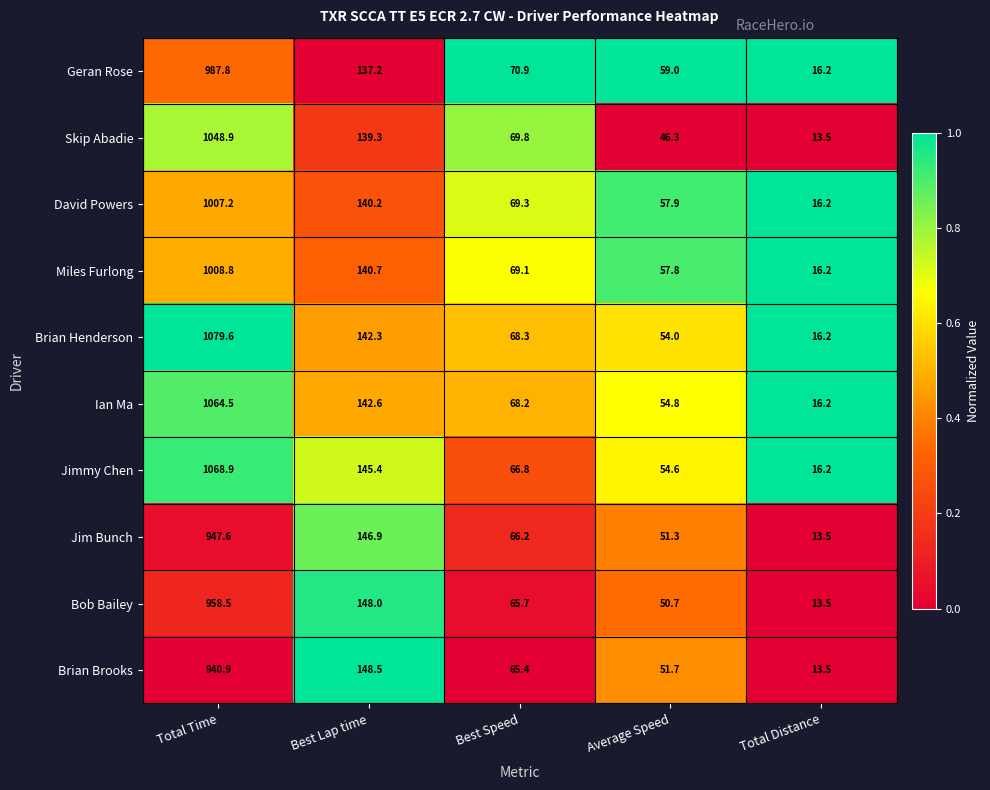

Count the number of categories in the chart.

5